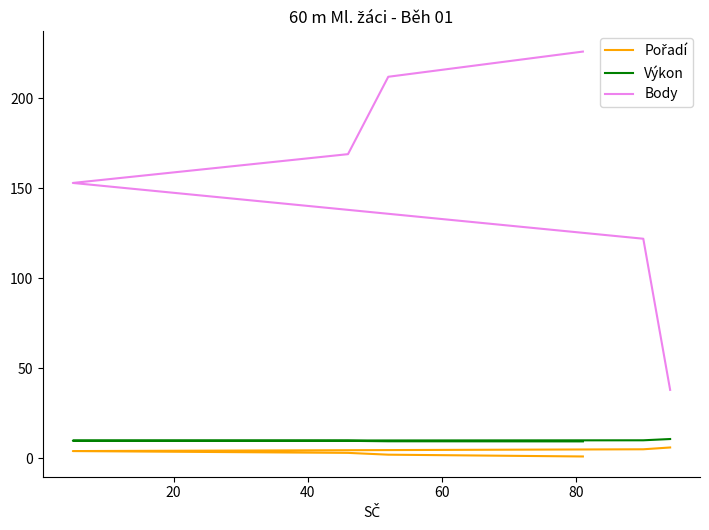

Read the Výkon value at 80.

10.0